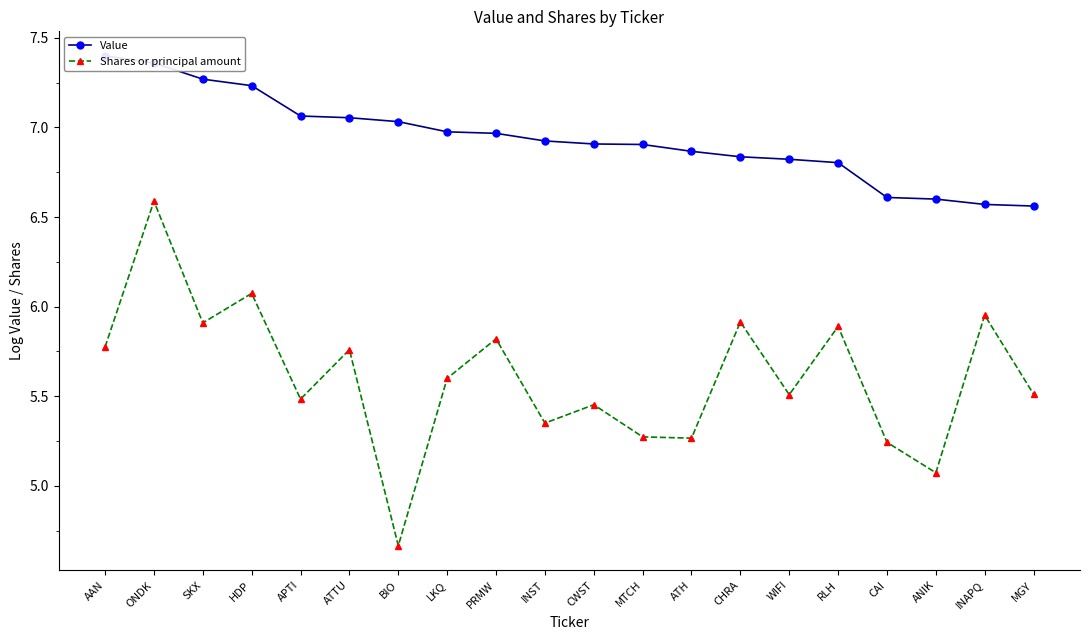

True or false: Shares or principal amount and Value cross at least once.

False